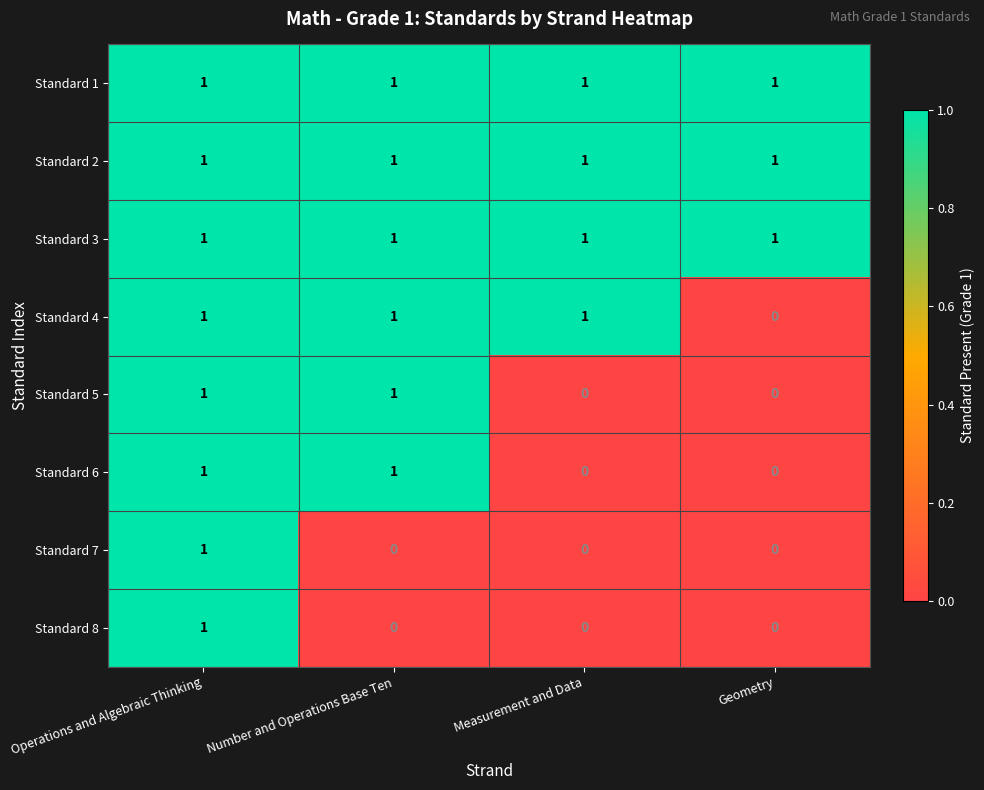

Is it true that Standard 8 equals 0 at Operations and Algebraic Thinking?

False